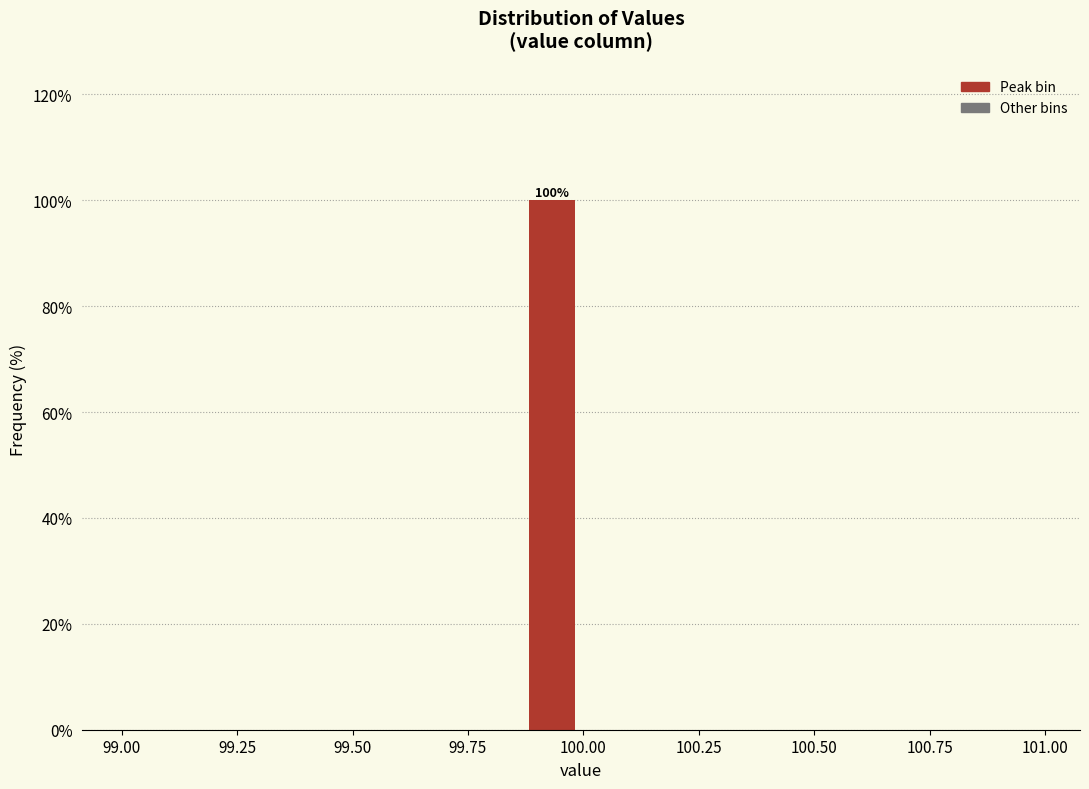

Read against the x-axis, roughly where is the centre of the tallest bar?

99.95